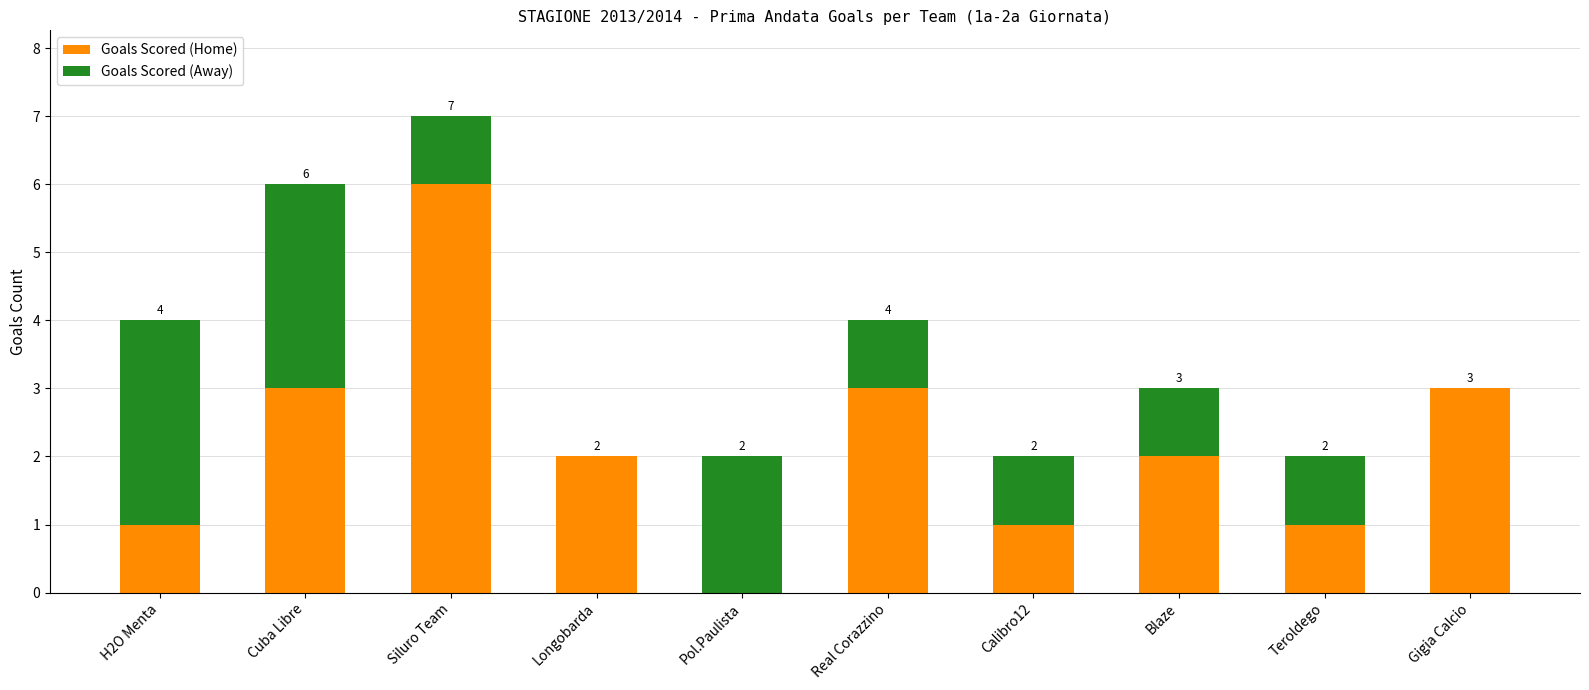

True or false: Goals Scored (Home) has a value of 2 at Longobarda.

True